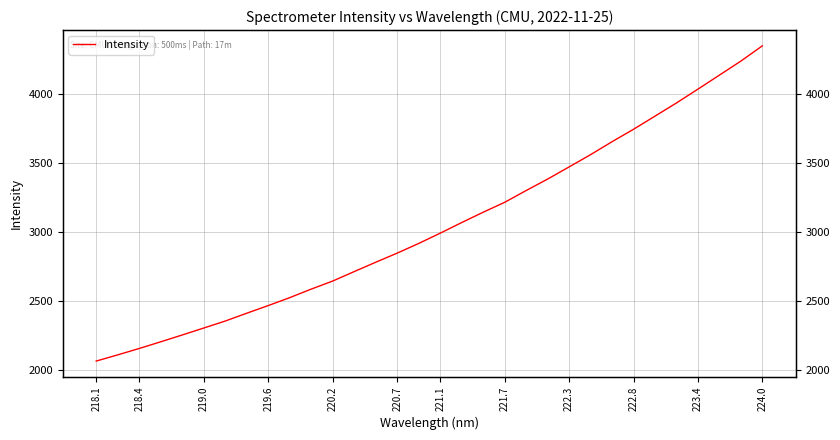

Where is the data nearest to the value 3203?

221.7